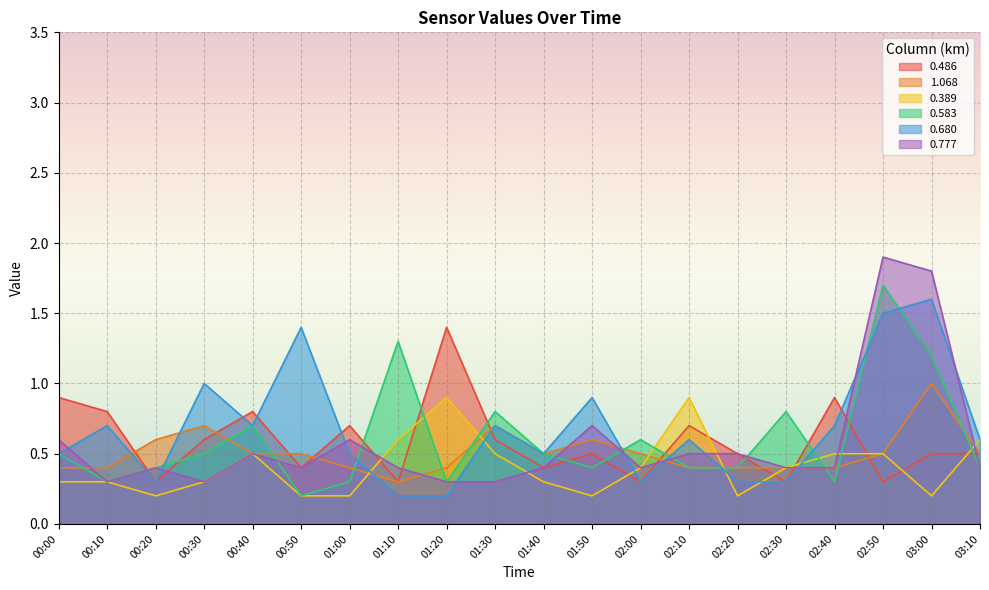

The 0.777 series shows 0.4 at 02:30. True or false?

True